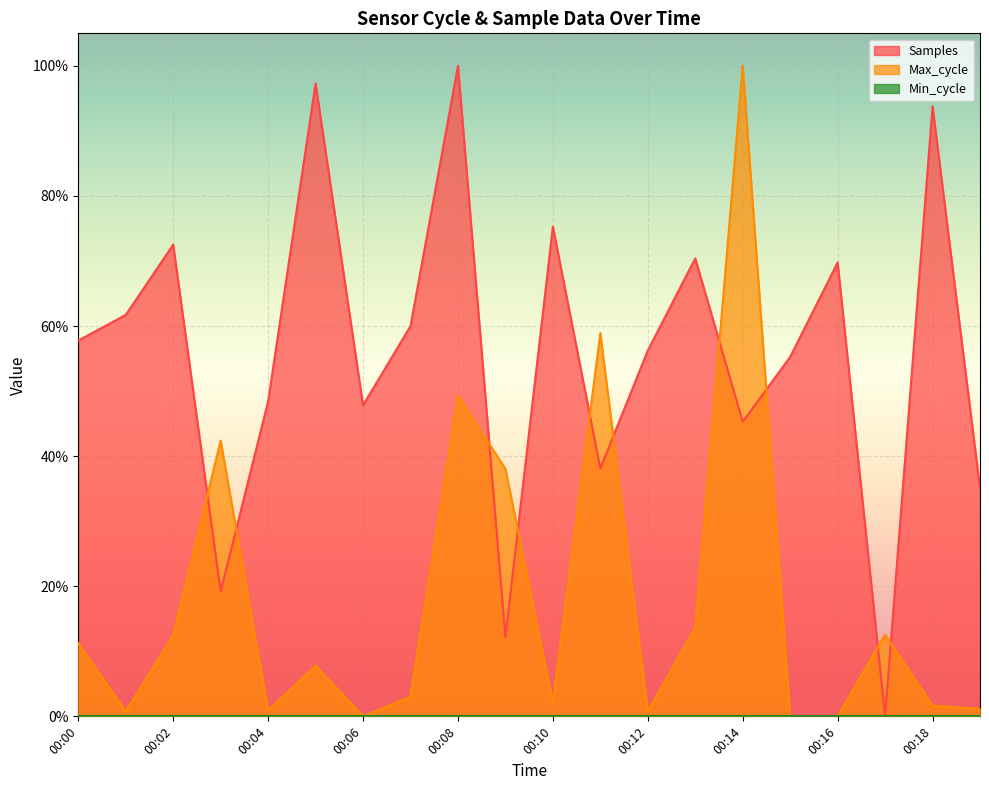

At which category is the sum across all series the highest?

00:08